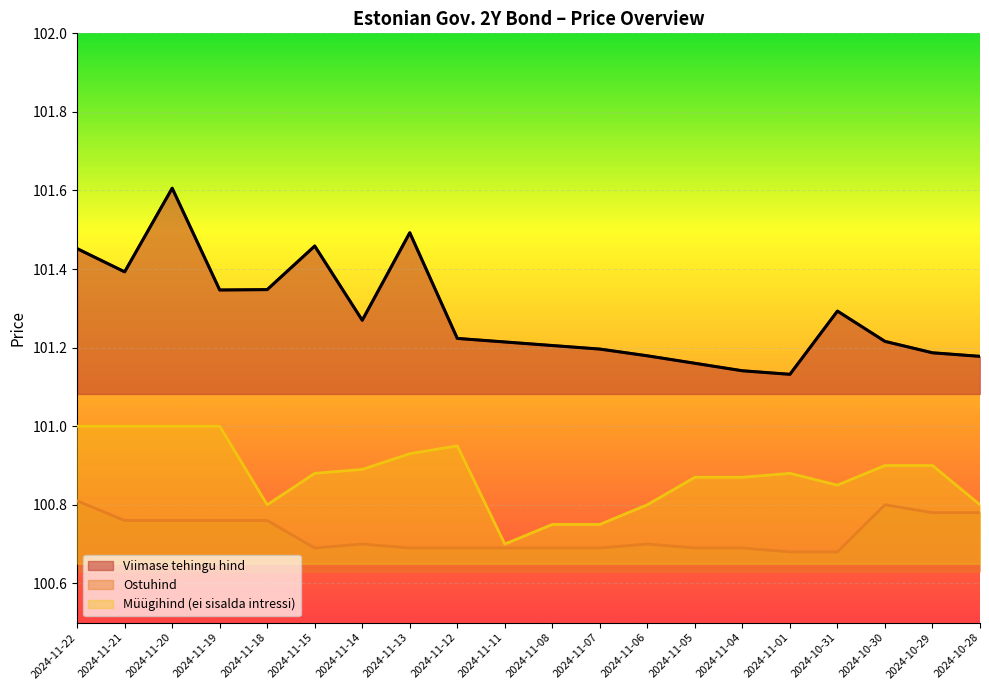

How many lines are shown in the chart?

3